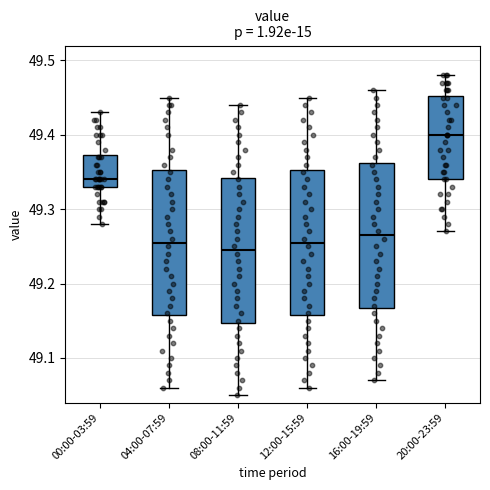

Where is the lower edge of the box for 12:00-15:59 on the y-axis? The values are not printed on the chart, so give them approximately, as read against the axis.

49.16